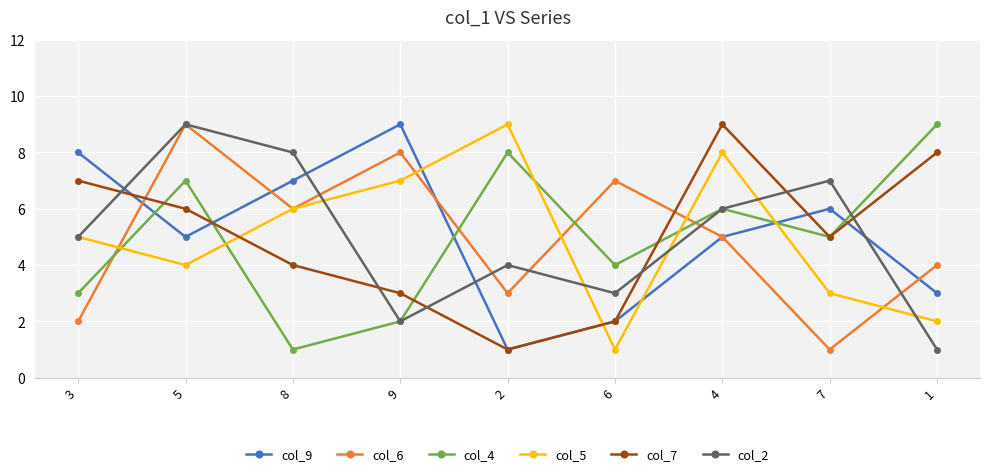

What are all the series names shown in the legend?

col_9, col_6, col_4, col_5, col_7, col_2